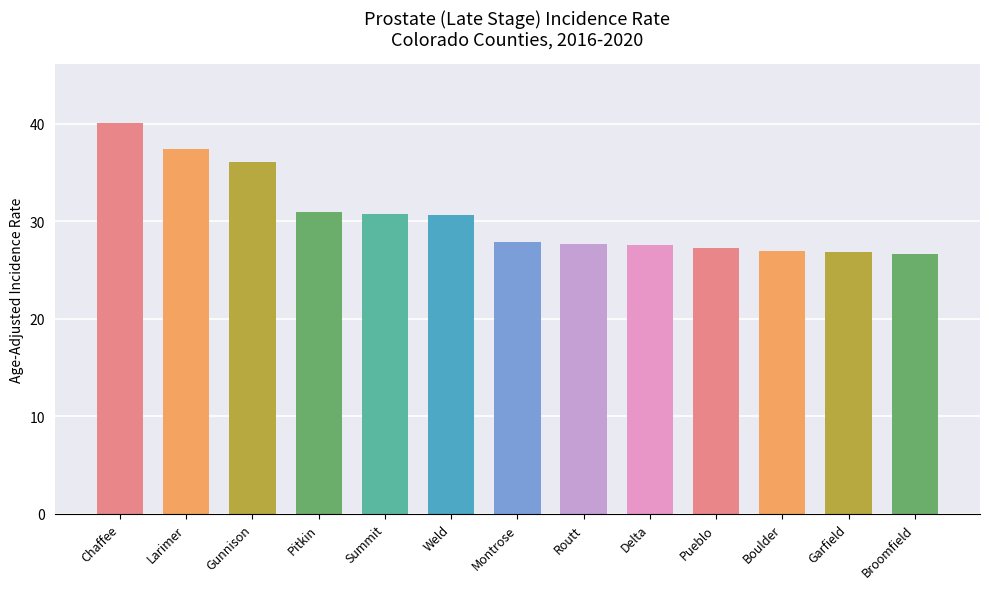

What is the approximate value at Routt?

27.7